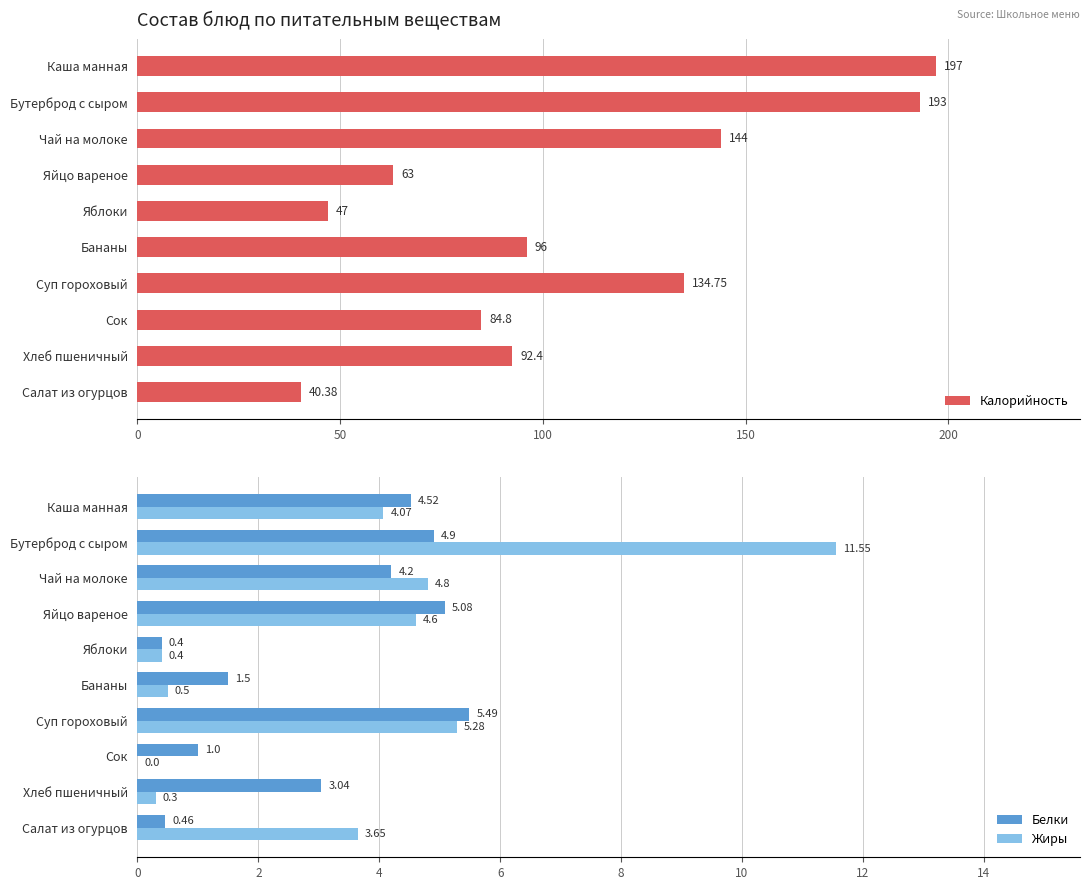

Where is Белки nearest to the value 2?

Бананы